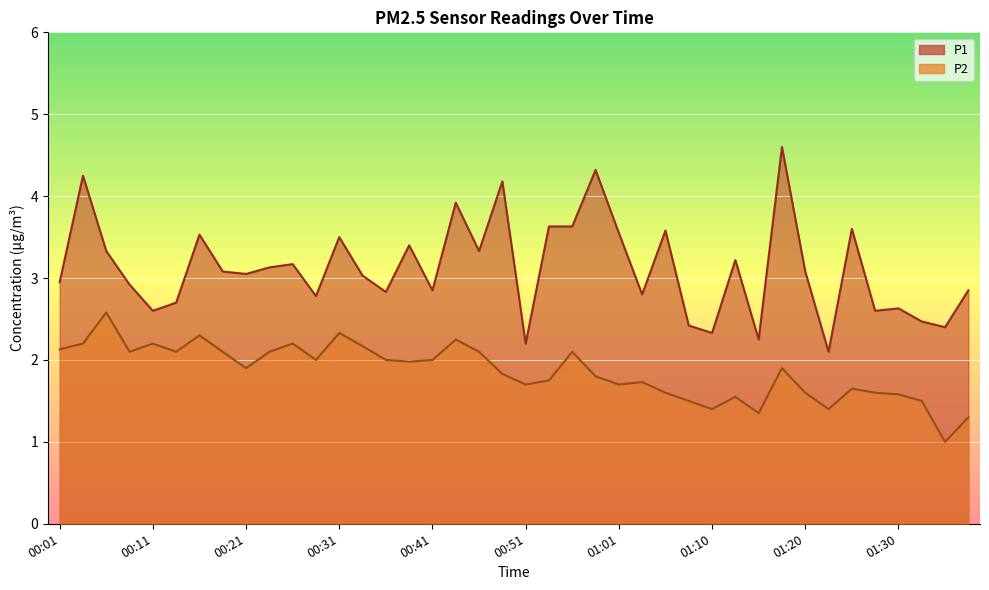

Reading left to right, list all the values displayed in this chart.

P1: 00:01=3.0	00:03=4.2	00:06=3.3	00:08=2.9	00:11=2.6	00:13=2.7	00:16=3.5	00:18=3.1	00:21=3.0	00:23=3.1	00:26=3.2	00:28=2.8	00:31=3.5	00:33=3.0	00:36=2.8	00:38=3.4	00:41=2.9	00:43=3.9	00:46=3.3	00:48=4.2	00:51=2.2	00:53=3.6	00:56=3.6	00:58=4.3	01:01=3.5	01:03=2.8	01:05=3.6	01:08=2.4	01:10=2.3	01:13=3.2	01:15=2.2	01:18=4.6	01:20=3.1	01:23=2.1	01:25=3.6	01:28=2.6	01:30=2.6	01:32=2.5	01:35=2.4	01:37=2.9
P2: 00:01=2.1	00:03=2.2	00:06=2.6	00:08=2.1	00:11=2.2	00:13=2.1	00:16=2.3	00:18=2.1	00:21=1.9	00:23=2.1	00:26=2.2	00:28=2.0	00:31=2.3	00:33=2.2	00:36=2.0	00:38=2.0	00:41=2.0	00:43=2.2	00:46=2.1	00:48=1.8	00:51=1.7	00:53=1.8	00:56=2.1	00:58=1.8	01:01=1.7	01:03=1.7	01:05=1.6	01:08=1.5	01:10=1.4	01:13=1.6	01:15=1.4	01:18=1.9	01:20=1.6	01:23=1.4	01:25=1.6	01:28=1.6	01:30=1.6	01:32=1.5	01:35=1.0	01:37=1.3